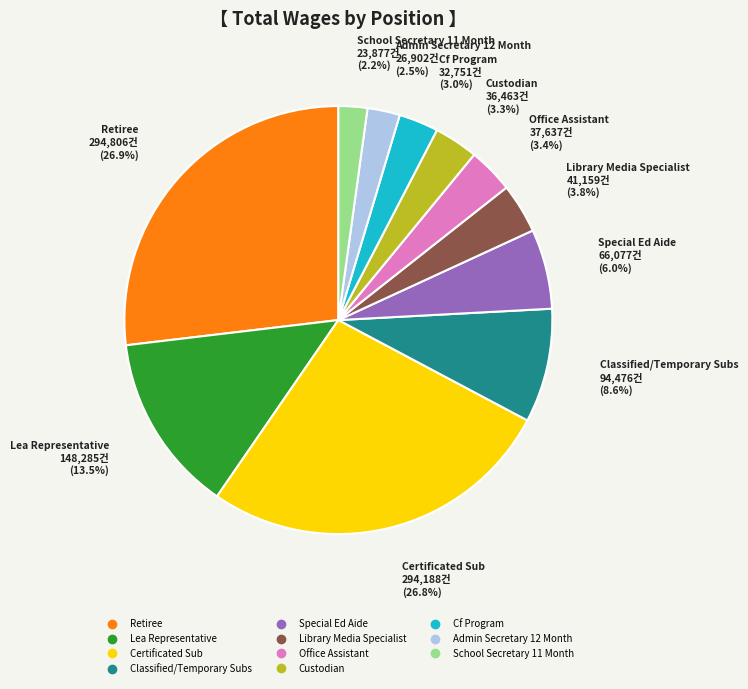

Does any single category account for the majority?

No